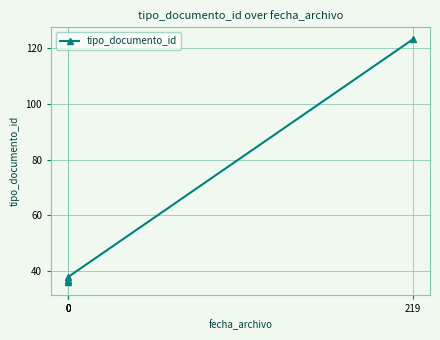

The chart shows a value of 36 at 0. True or false?

True